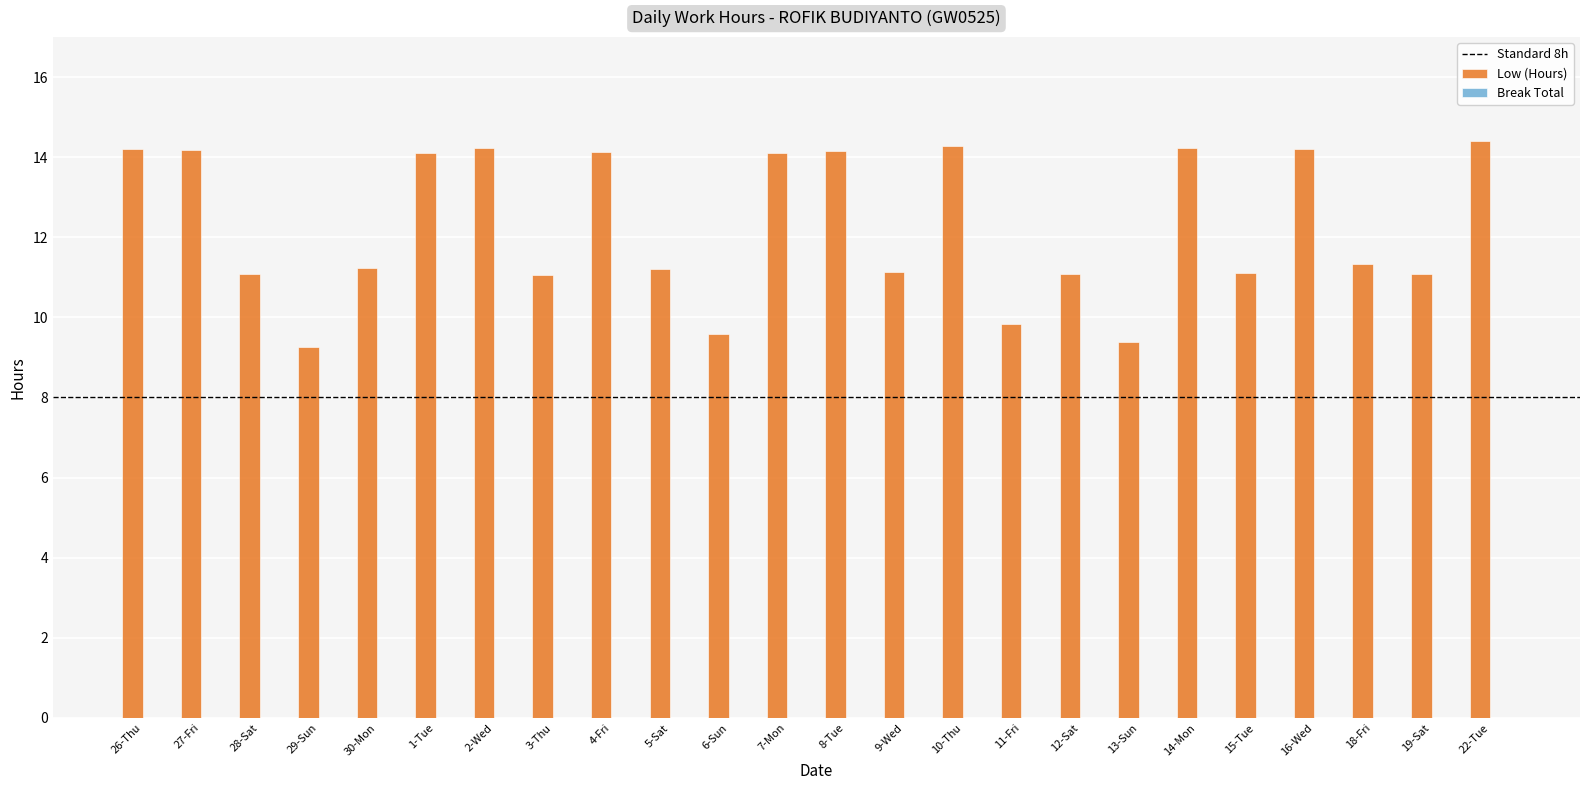

What is the average value?

12.3